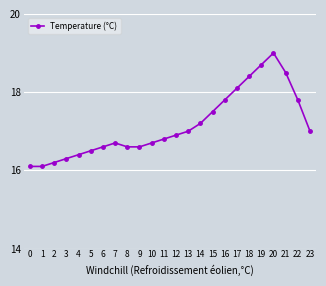

Which has a higher value, 6 or 0?

6